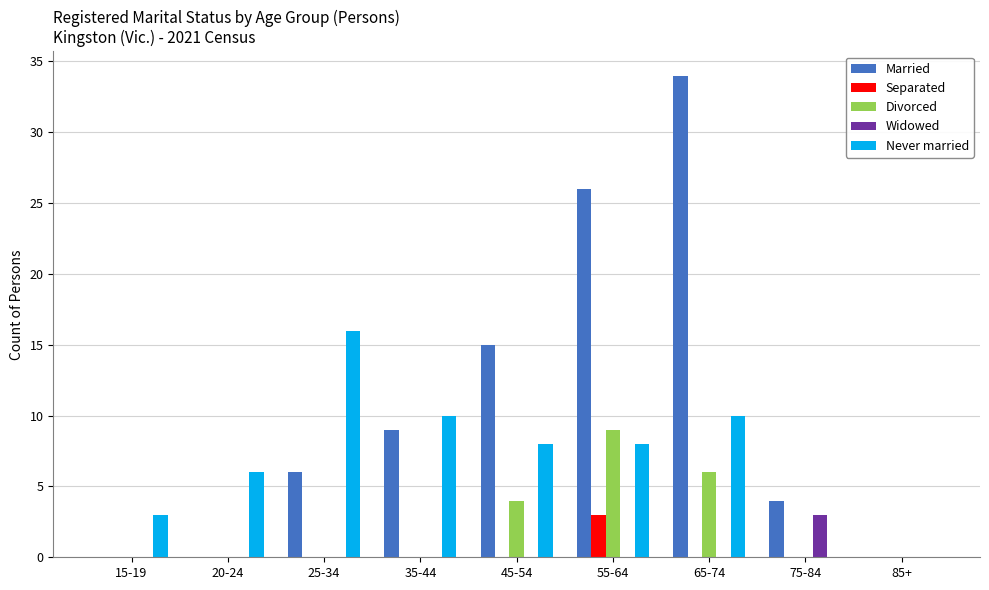

The Married series shows 22 at 45-54. True or false?

False